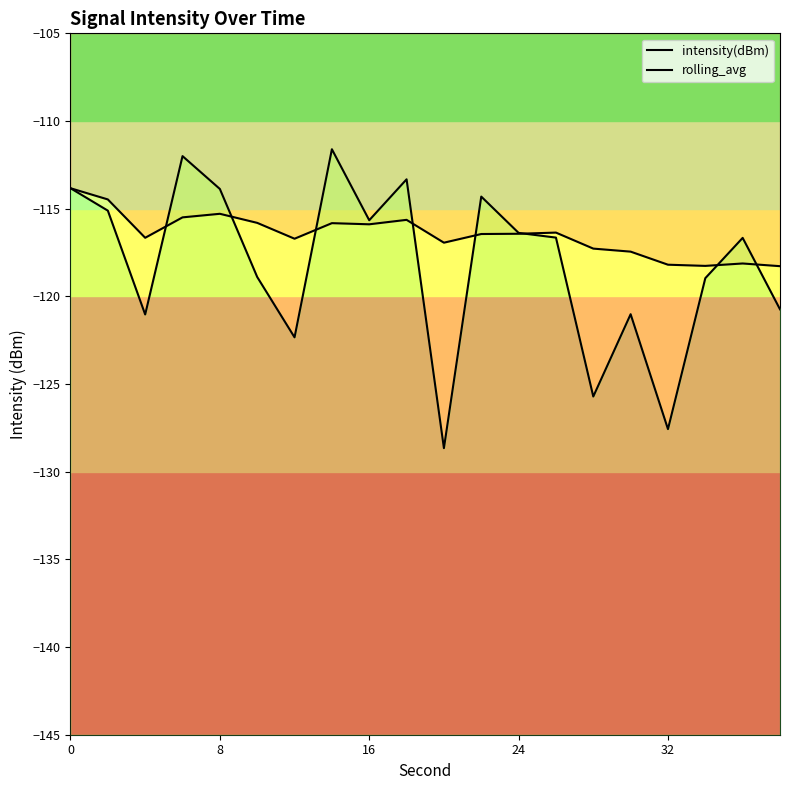

Rank the series by their average value, from lowest to highest.

intensity(dBm), rolling_avg